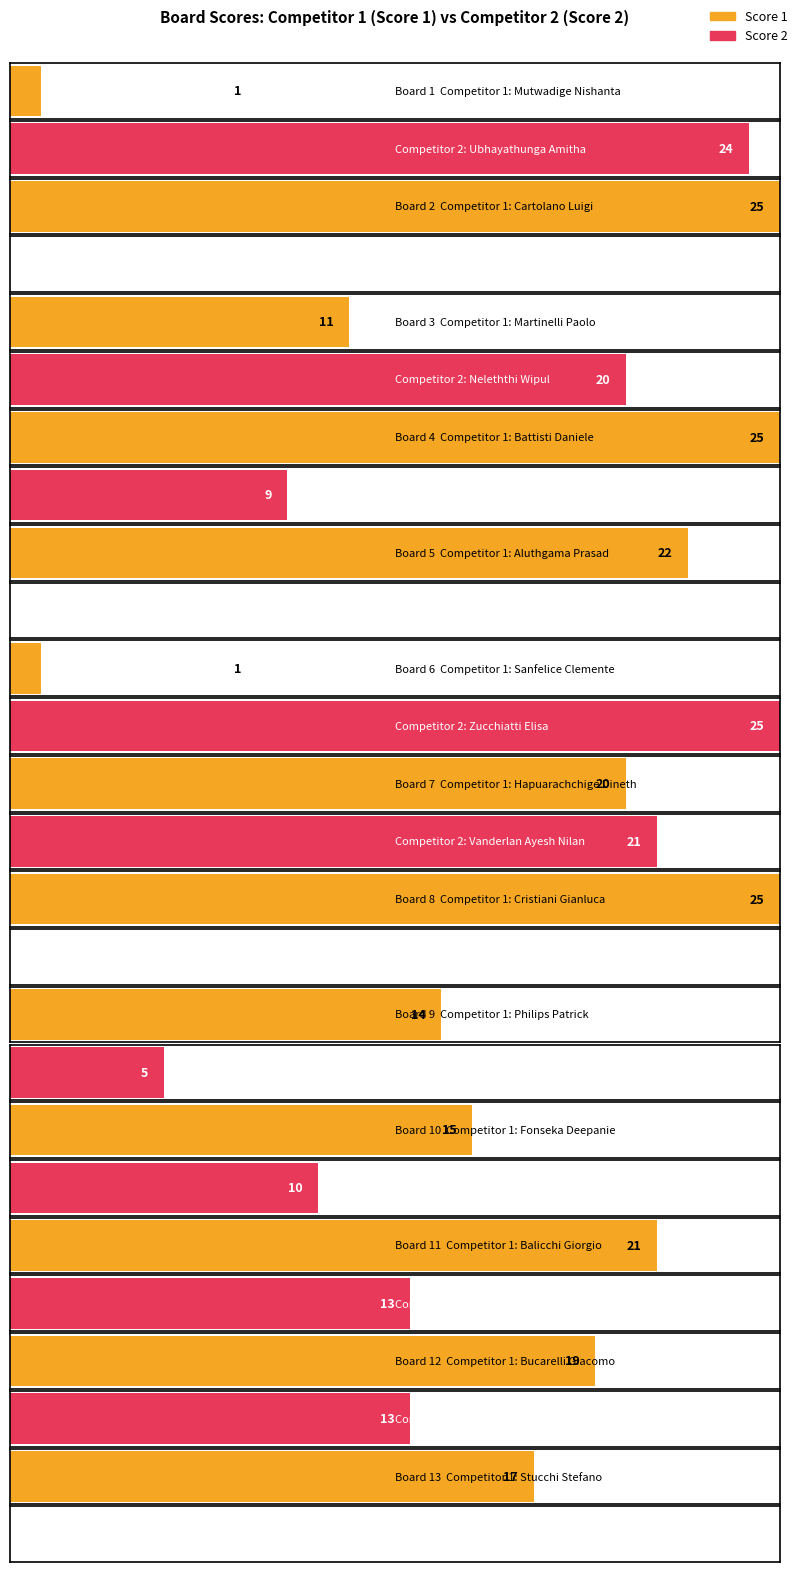

How many series are shown in this chart?

2